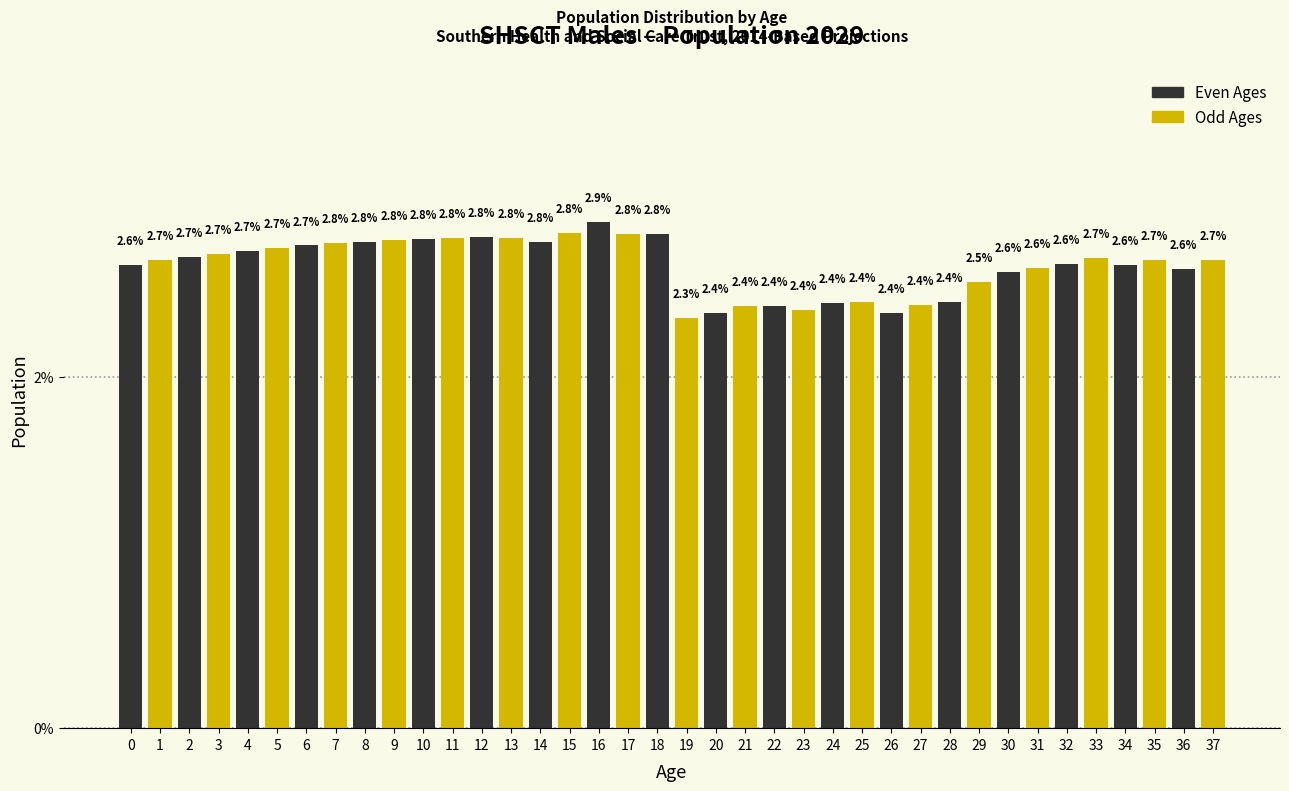

Reading right to left, list all the values displayed in this chart.

37=2.7	36=2.6	35=2.7	34=2.6	33=2.7	32=2.6	31=2.6	30=2.6	29=2.5	28=2.4	27=2.4	26=2.4	25=2.4	24=2.4	23=2.4	22=2.4	21=2.4	20=2.4	19=2.3	18=2.8	17=2.8	16=2.9	15=2.8	14=2.8	13=2.8	12=2.8	11=2.8	10=2.8	9=2.8	8=2.8	7=2.8	6=2.7	5=2.7	4=2.7	3=2.7	2=2.7	1=2.7	0=2.6